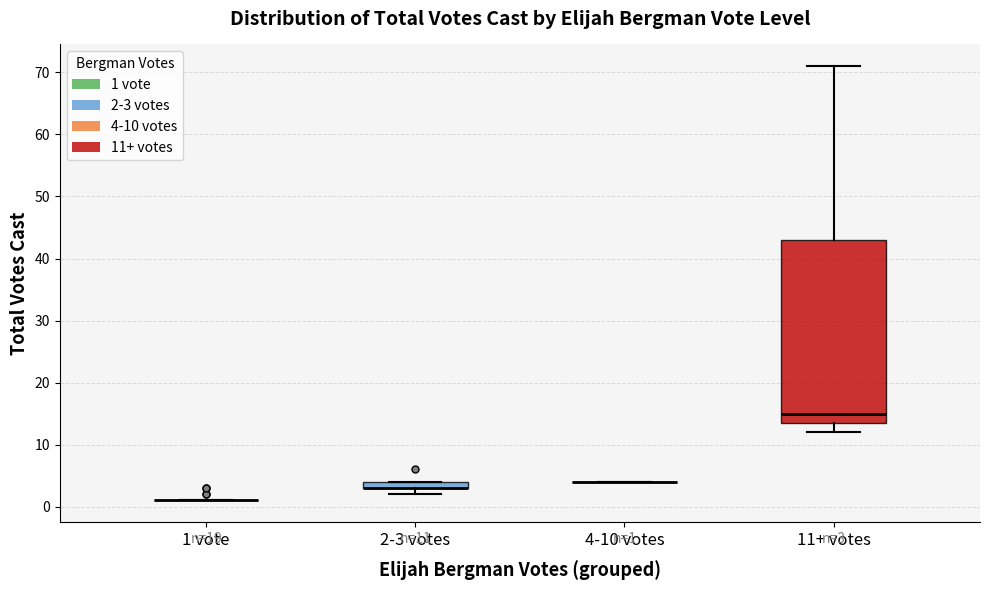

Comparing the boxes themselves (not the whiskers), which one is the tallest?

11+ votes